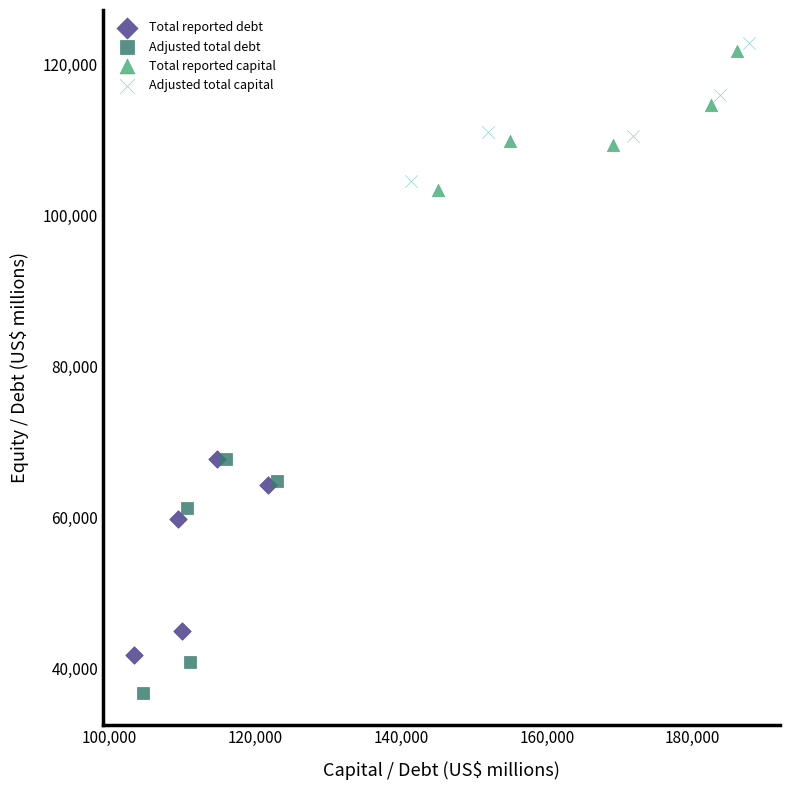

Which series reaches the minimum Y coordinate?

Adjusted total debt